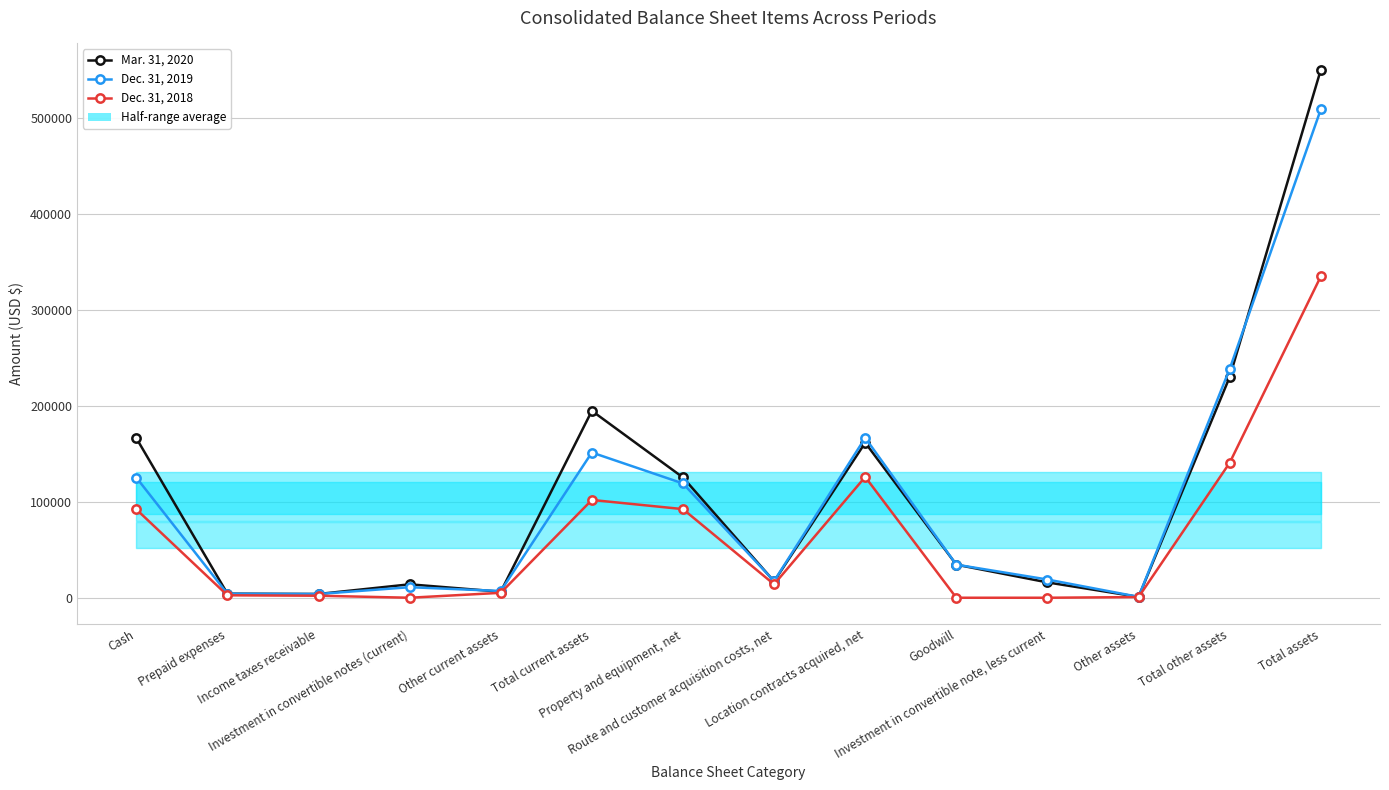

What position from the left is Investment in convertible note, less current?

11